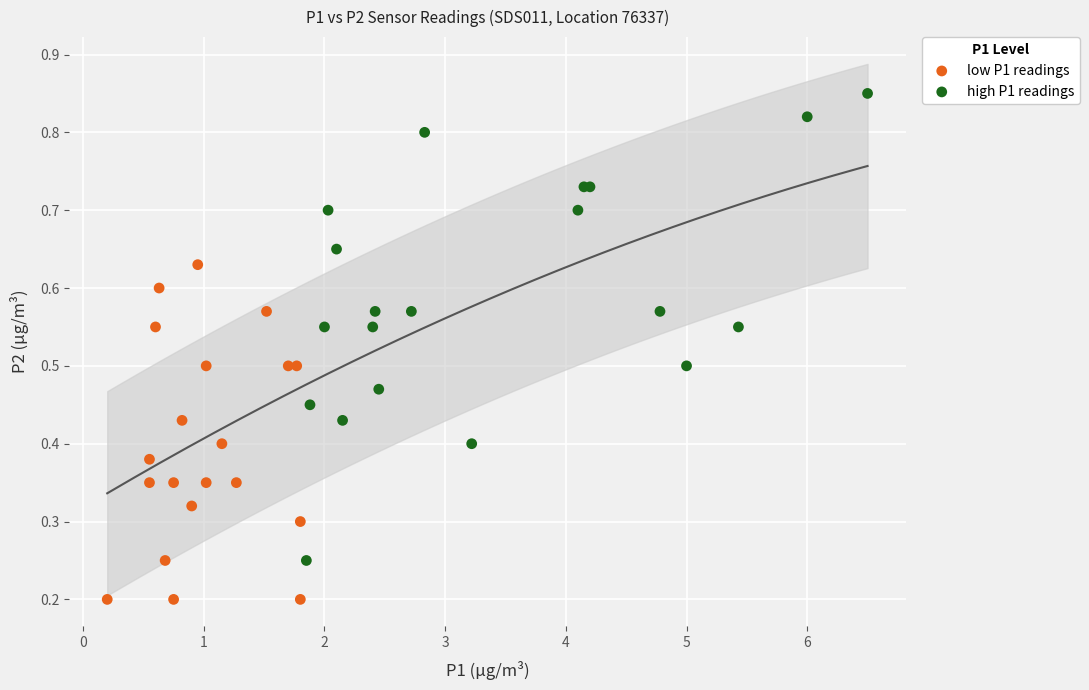

Which series contains the lowest Y value?

low P1 readings